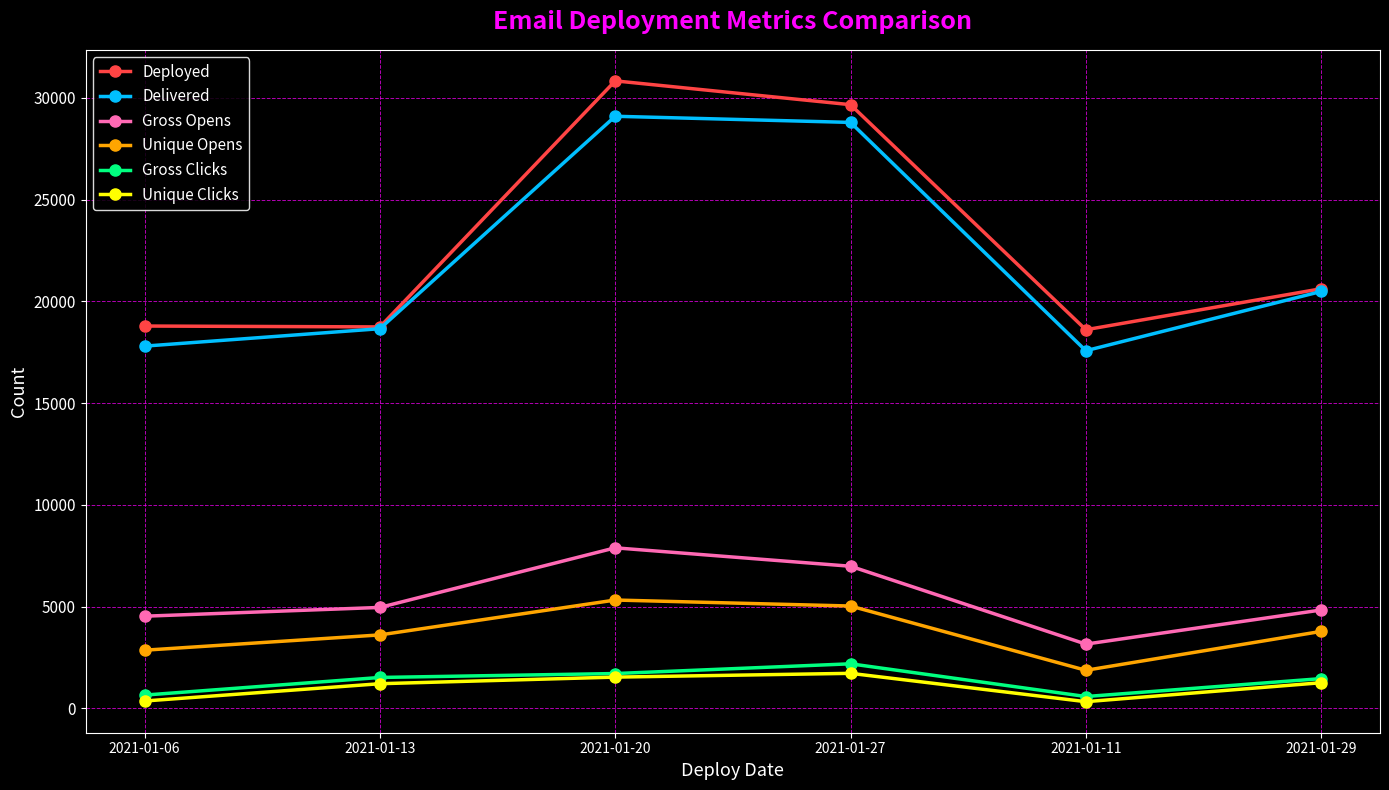

What is the greatest value displayed?

30836